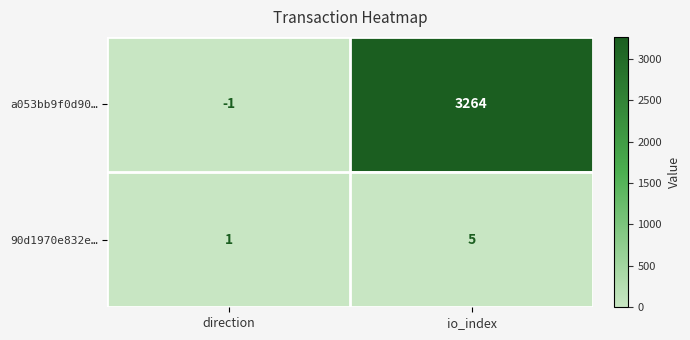

Rank the series at direction from highest to lowest value.

90d1970e832e…, a053bb9f0d90…